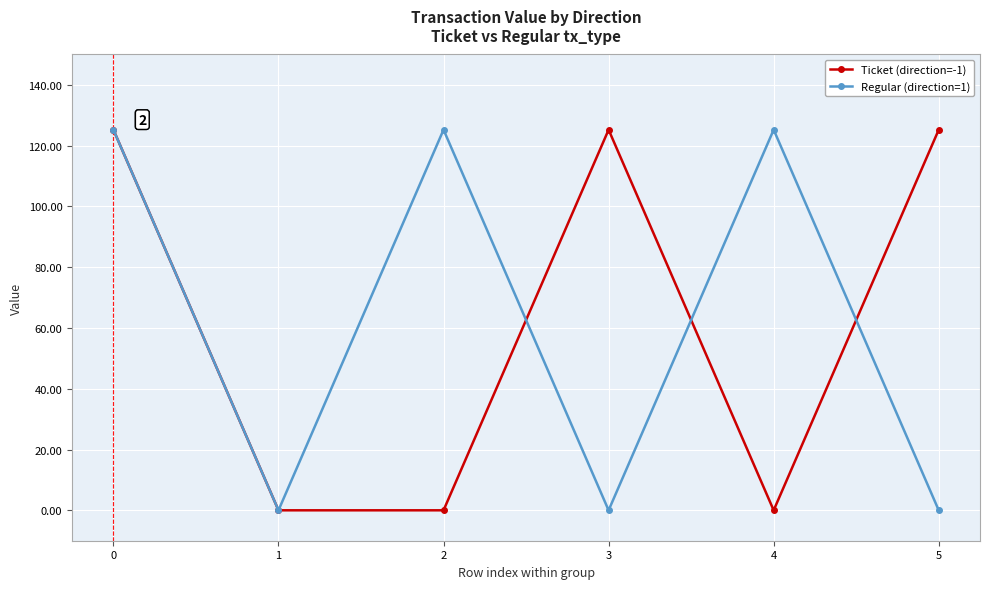

How many data points does each series have?

6